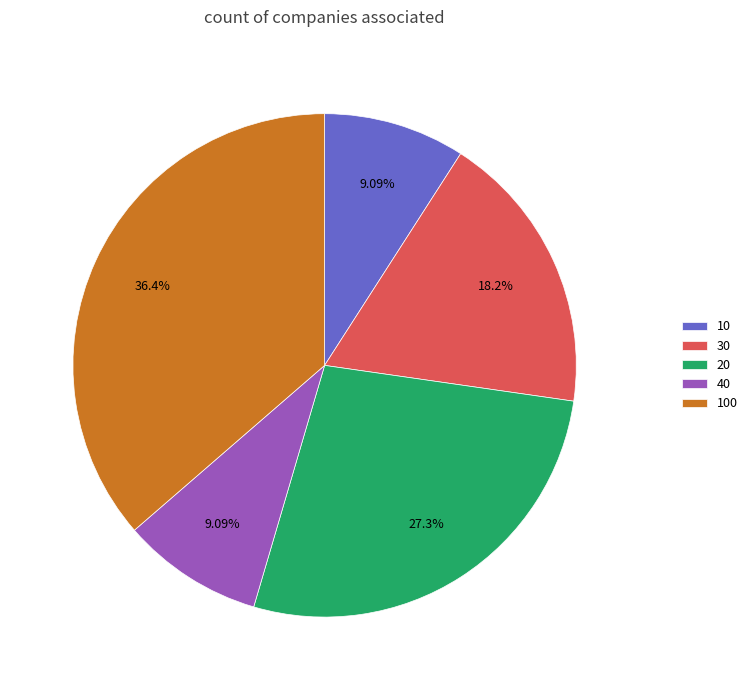

Is there any slice that represents more than half of the pie?

No